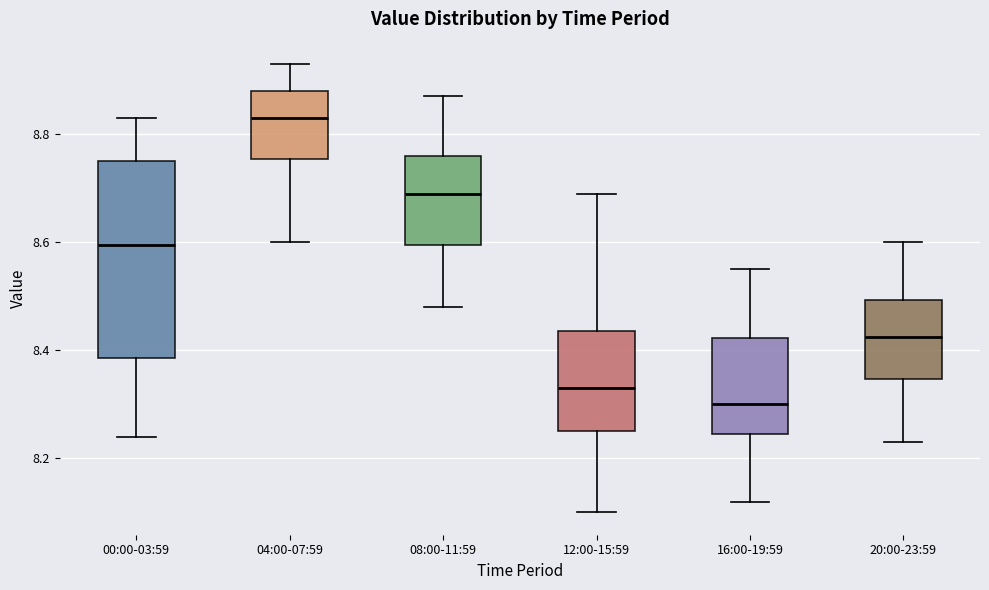

Which box has the highest median line?

04:00-07:59